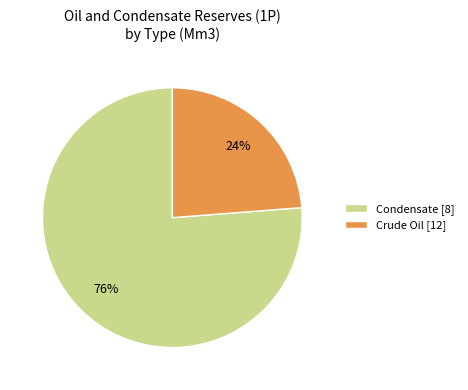

To the nearest percent, what portion does Condensate [8] represent?

76%